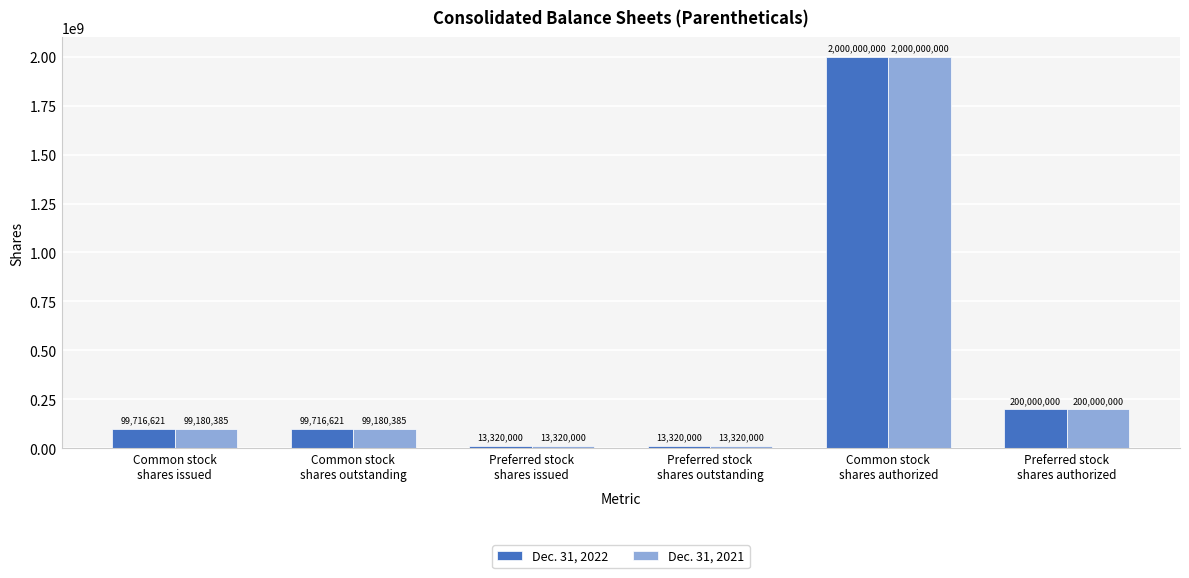

Count the number of data series in this chart.

2